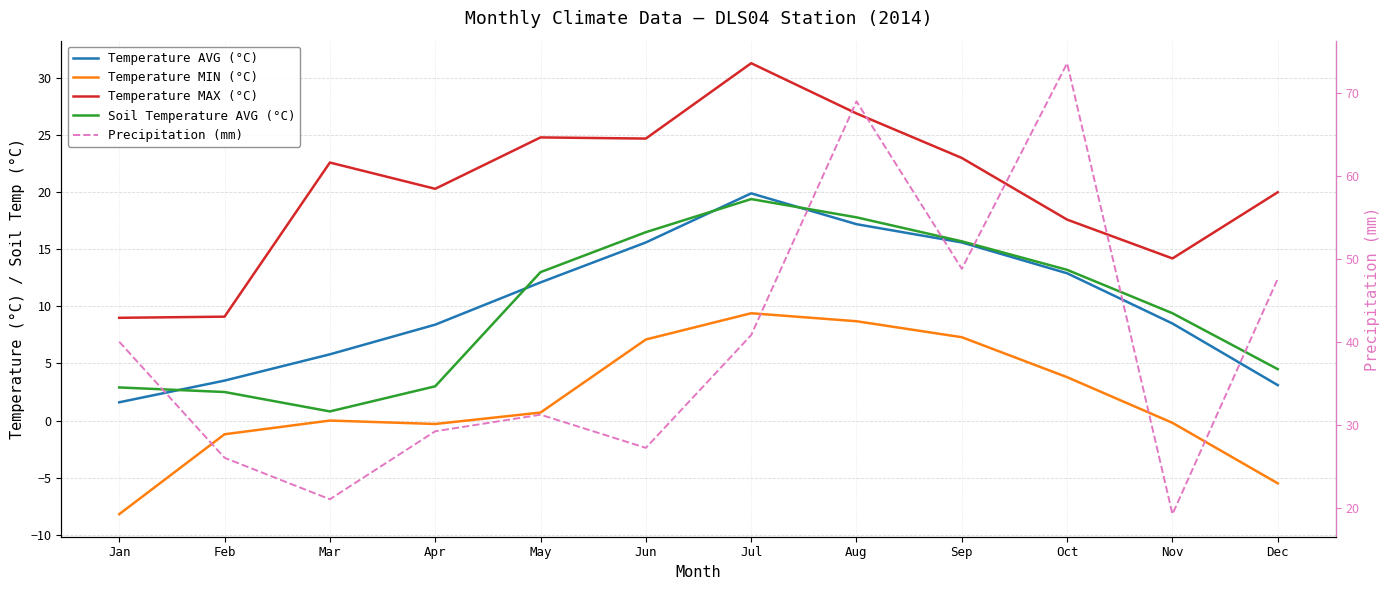

At which label is Temperature AVG (°C) closest to 10?

Nov